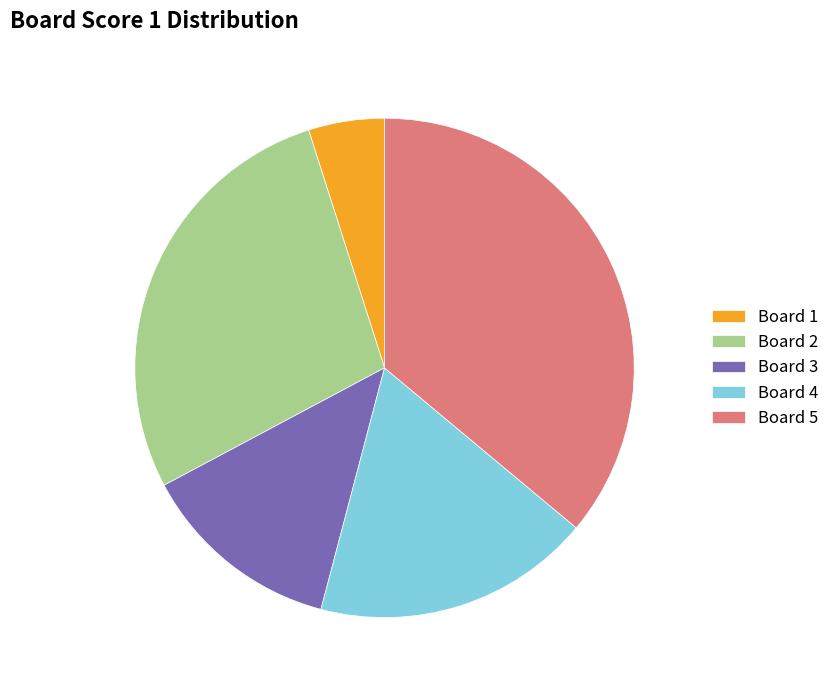

Which has a higher value, Board 3 or Board 4?

Board 4